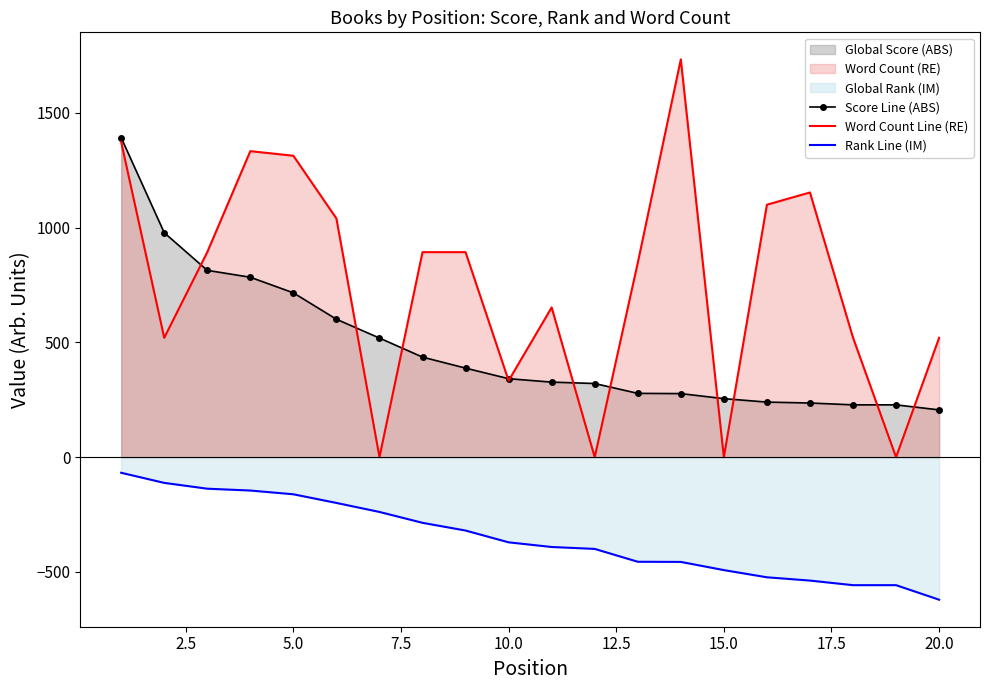

What is the smallest value displayed?

-621.0